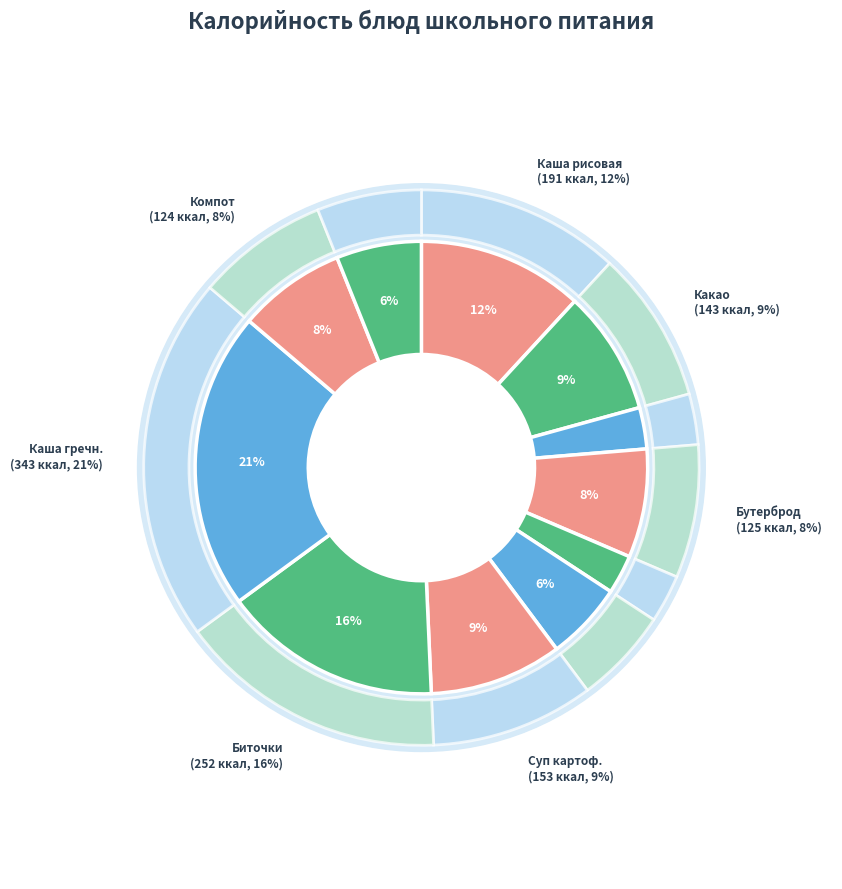

Is it true that Бутерброд с сыром is 13% of the pie?

False